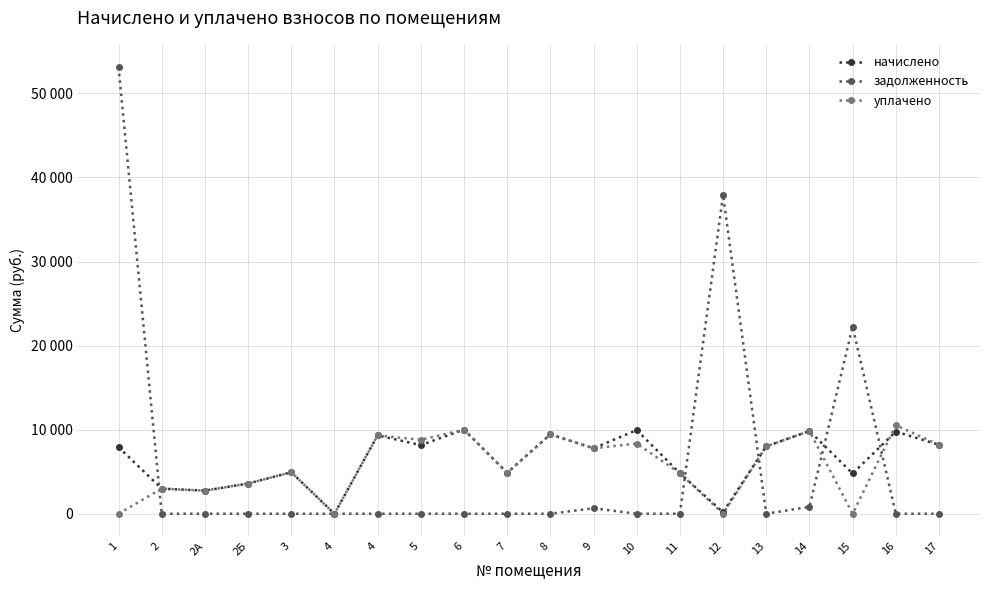

Which series has the largest total across all categories?

начислено